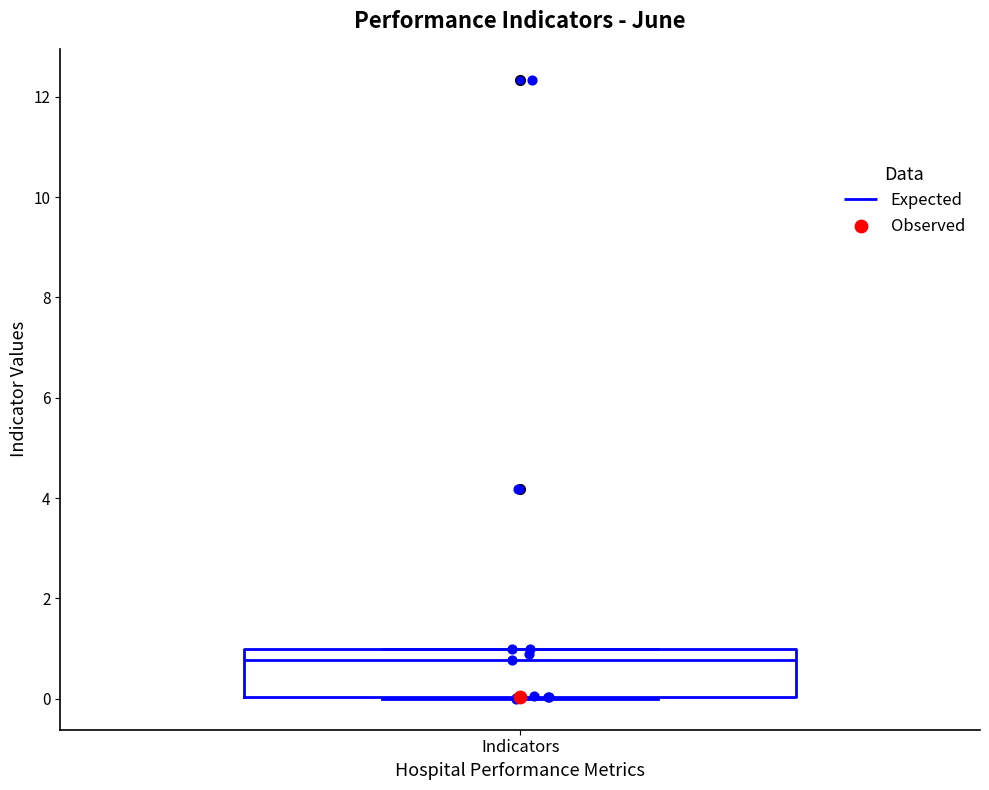

Transcribe this box plot: give where the median line is, the range the box spans, and where the two whiskers end, as read against the y-axis. The values are not printed on the chart, so give them approximately, as read against the axis.

median 0.8, box 0.0 to 1.0, whiskers 0.0 to 1.0